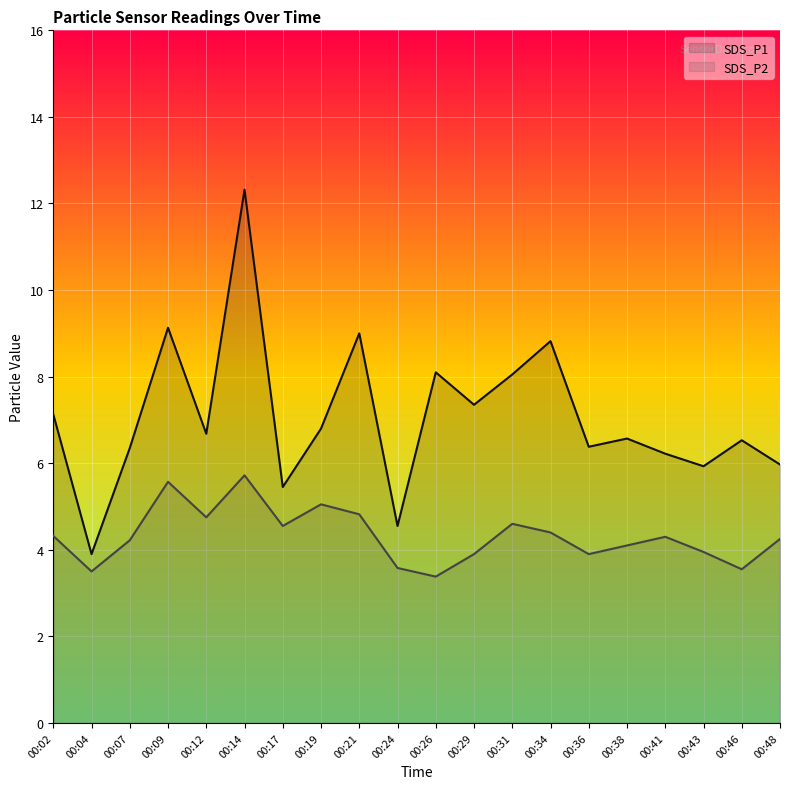

List the series in order of their peak value, lowest first.

SDS_P2, SDS_P1